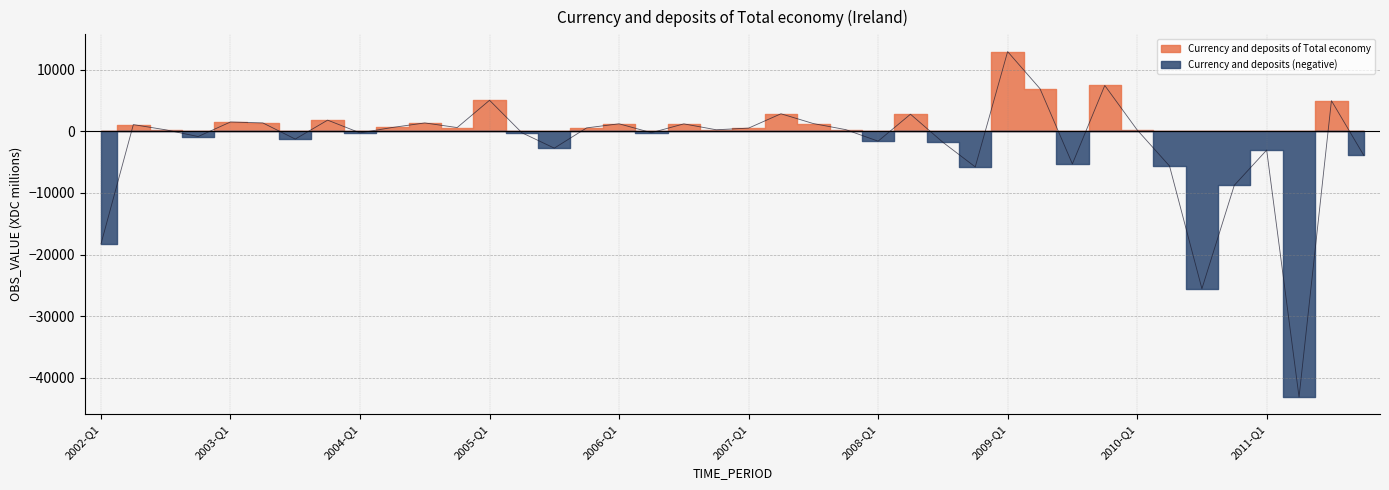

The value at 2007-Q4 is 266. True or false?

True